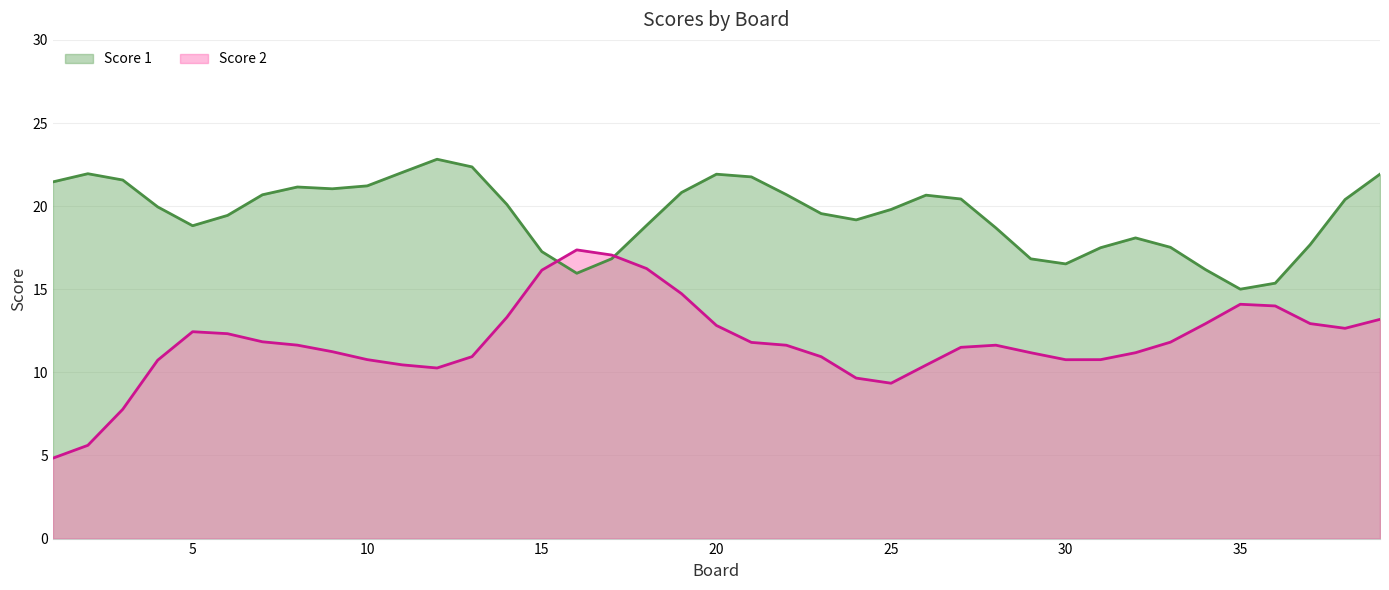

Rank the series by their maximum value, from lowest to highest.

Score 2, Score 1